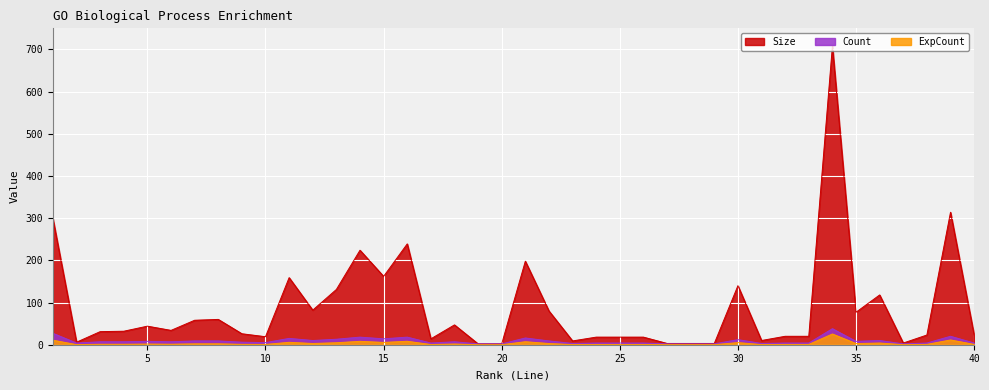

True or false: Count and Size cross at least once.

False